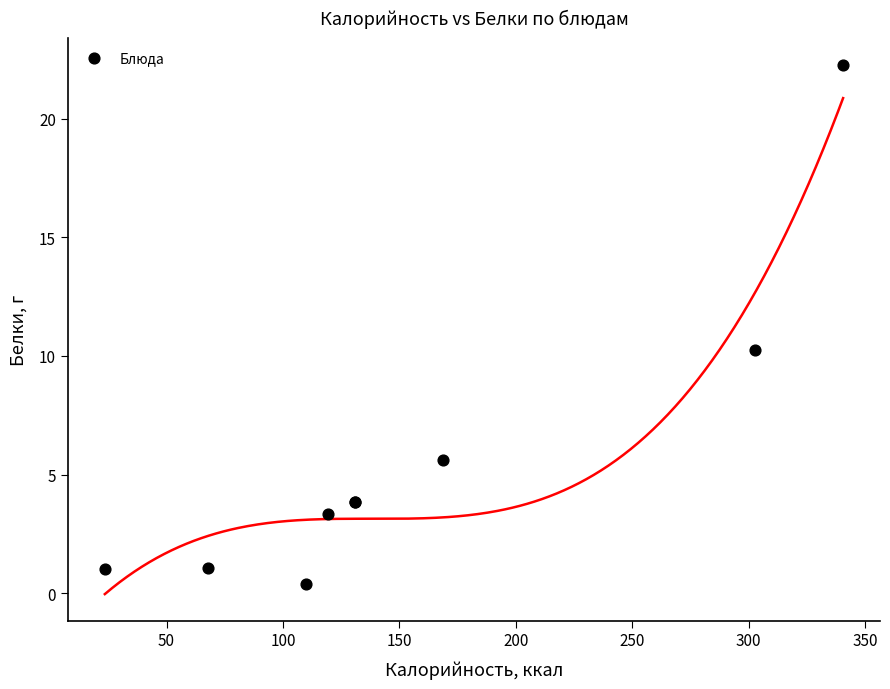

What Y value in the scatter plot is closest to 11?

10.3